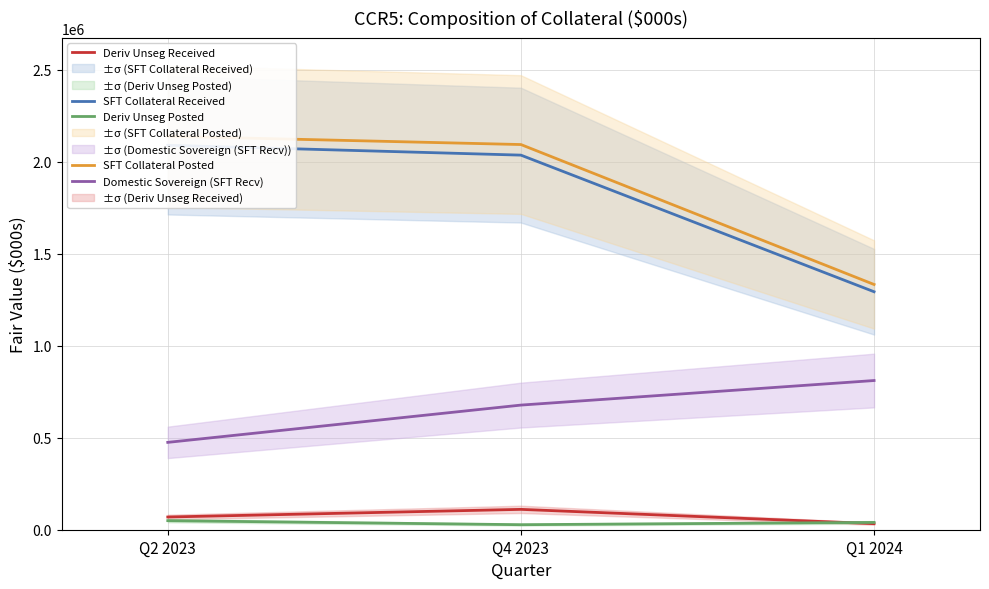

How many distinct data groups are displayed?

5